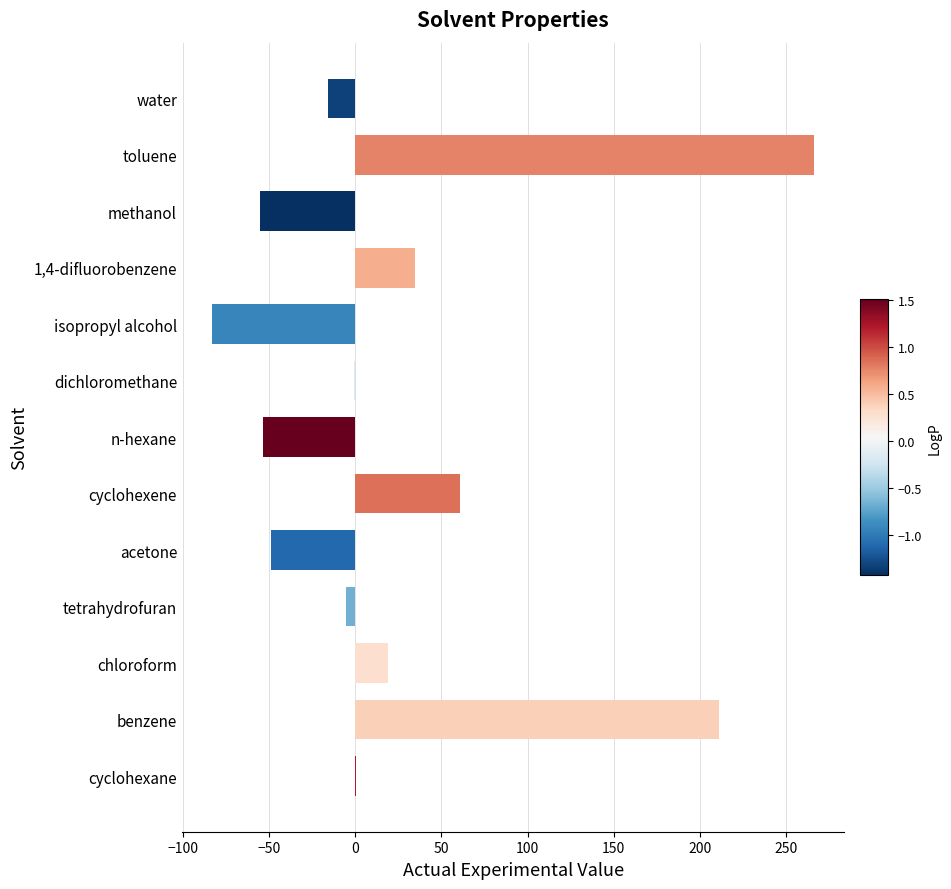

What is the change in value from acetone to cyclohexene?

+110.0